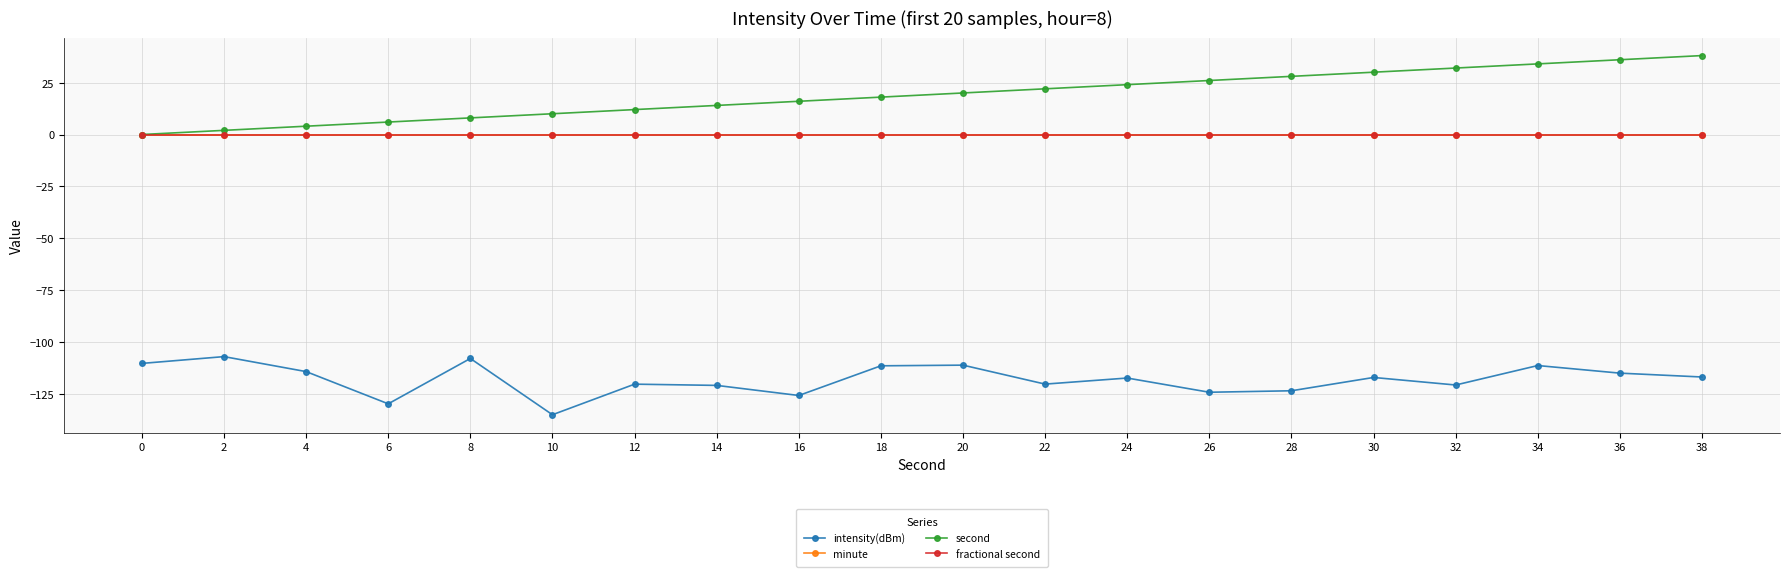

True or false: minute has more than 1 points higher than both neighbors.

False